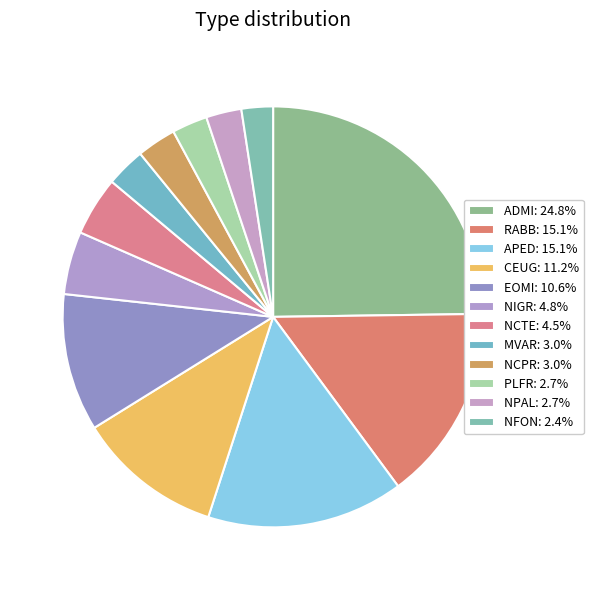

To the nearest percent, what is the combined percentage of NFON and NPAL?

5%